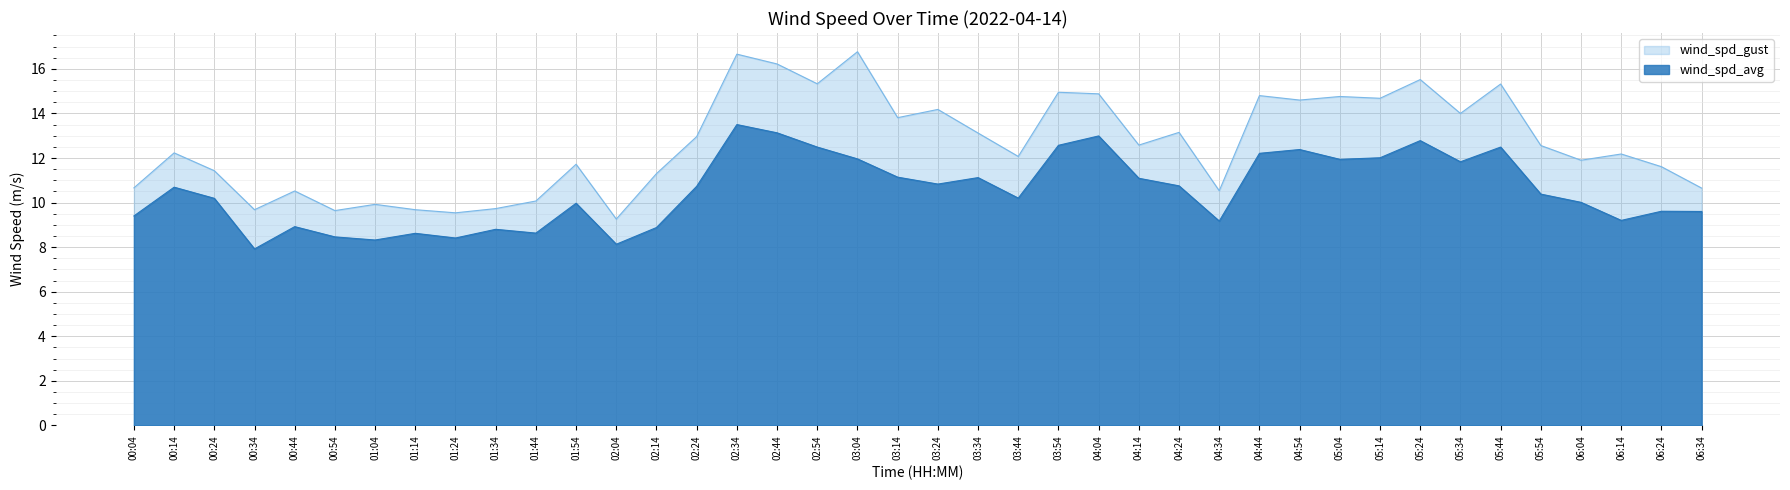

Reading right to left, extract all data points from this chart.

wind_spd_avg: 06:34=9.6	06:24=9.6	06:14=9.2	06:04=10.0	05:54=10.4	05:44=12.5	05:34=11.8	05:24=12.8	05:14=12.0	05:04=11.9	04:54=12.4	04:44=12.2	04:34=9.2	04:24=10.8	04:14=11.1	04:04=13.0	03:54=12.6	03:44=10.2	03:34=11.1	03:24=10.8	03:14=11.1	03:04=12.0	02:54=12.5	02:44=13.1	02:34=13.5	02:24=10.7	02:14=8.9	02:04=8.1	01:54=10.0	01:44=8.6	01:34=8.8	01:24=8.4	01:14=8.6	01:04=8.3	00:54=8.5	00:44=8.9	00:34=7.9	00:24=10.2	00:14=10.7	00:04=9.4
wind_spd_gust: 06:34=10.7	06:24=11.6	06:14=12.2	06:04=11.9	05:54=12.6	05:44=15.3	05:34=14.0	05:24=15.5	05:14=14.7	05:04=14.8	04:54=14.6	04:44=14.8	04:34=10.5	04:24=13.2	04:14=12.6	04:04=14.9	03:54=14.9	03:44=12.1	03:34=13.1	03:24=14.2	03:14=13.8	03:04=16.8	02:54=15.3	02:44=16.2	02:34=16.7	02:24=13.0	02:14=11.3	02:04=9.3	01:54=11.7	01:44=10.1	01:34=9.7	01:24=9.5	01:14=9.7	01:04=9.9	00:54=9.6	00:44=10.5	00:34=9.7	00:24=11.4	00:14=12.2	00:04=10.7